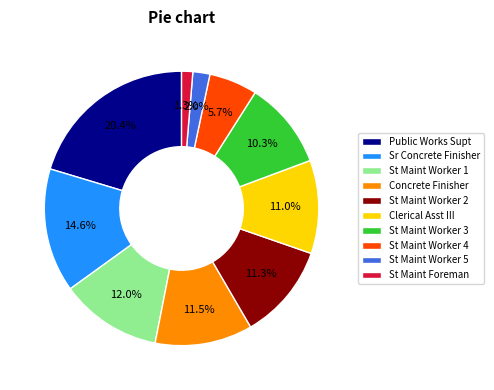

Which has a higher value, St Maint Worker 3 or St Maint Worker 1?

St Maint Worker 1